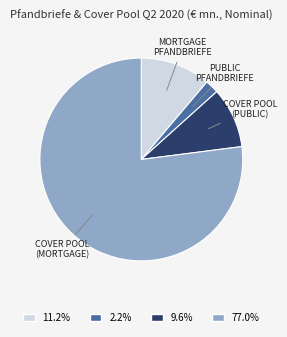

How many segments does this pie chart have?

4